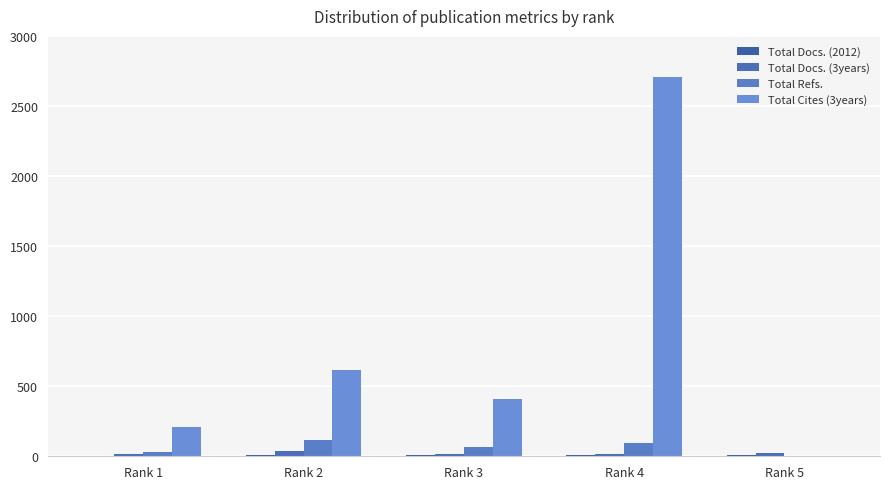

Are the bars horizontal?

No